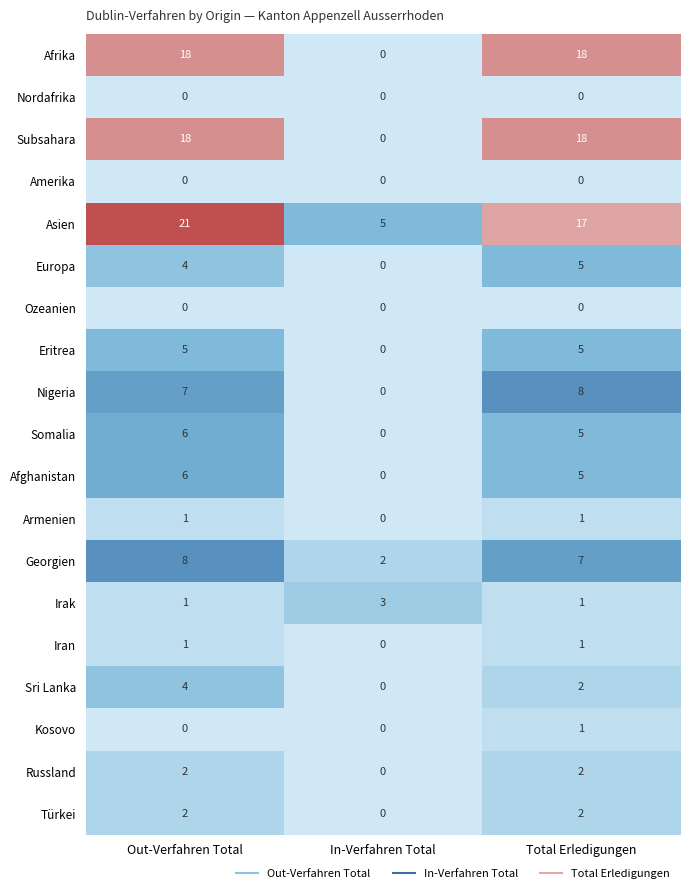

What is the spread (max minus min) of values at In-Verfahren Total?

5